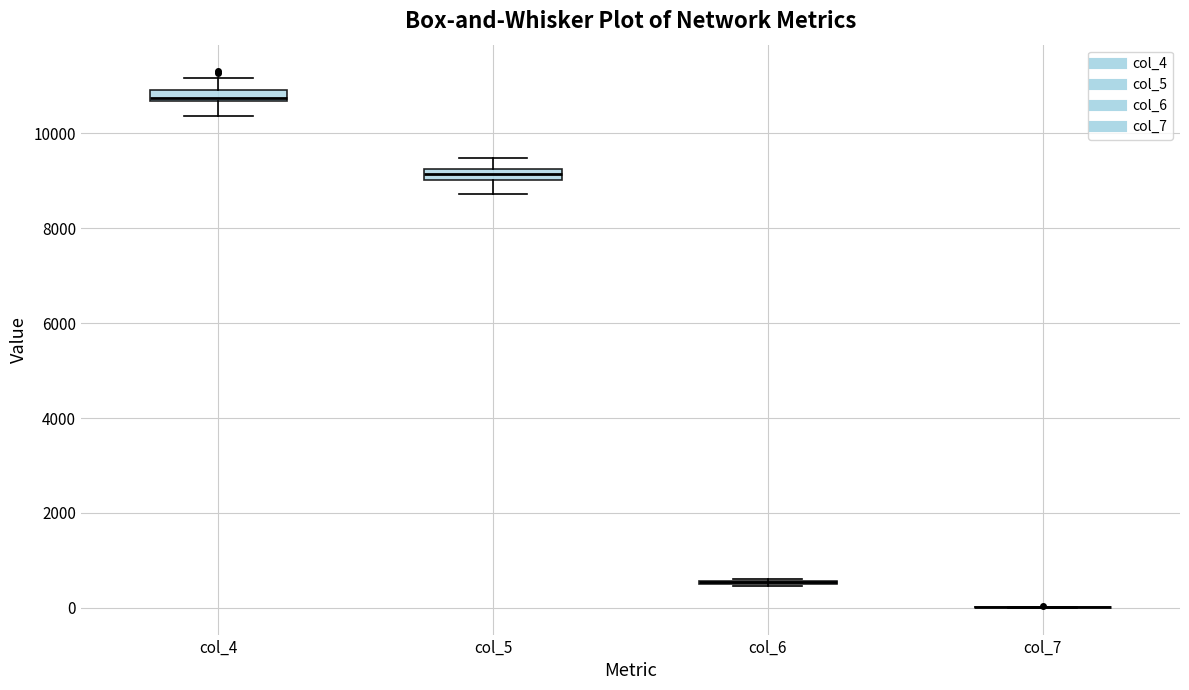

Where does the lower whisker of the box for col_5 end on the y-axis? The values are not printed on the chart, so give them approximately, as read against the axis.

8800